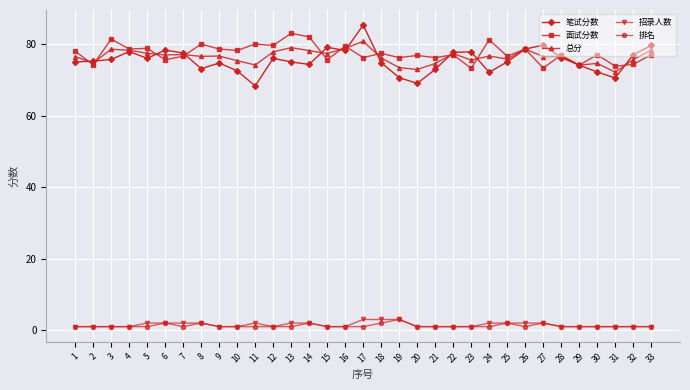

True or false: 面试分数 has more than 1 points higher than both neighbors.

True